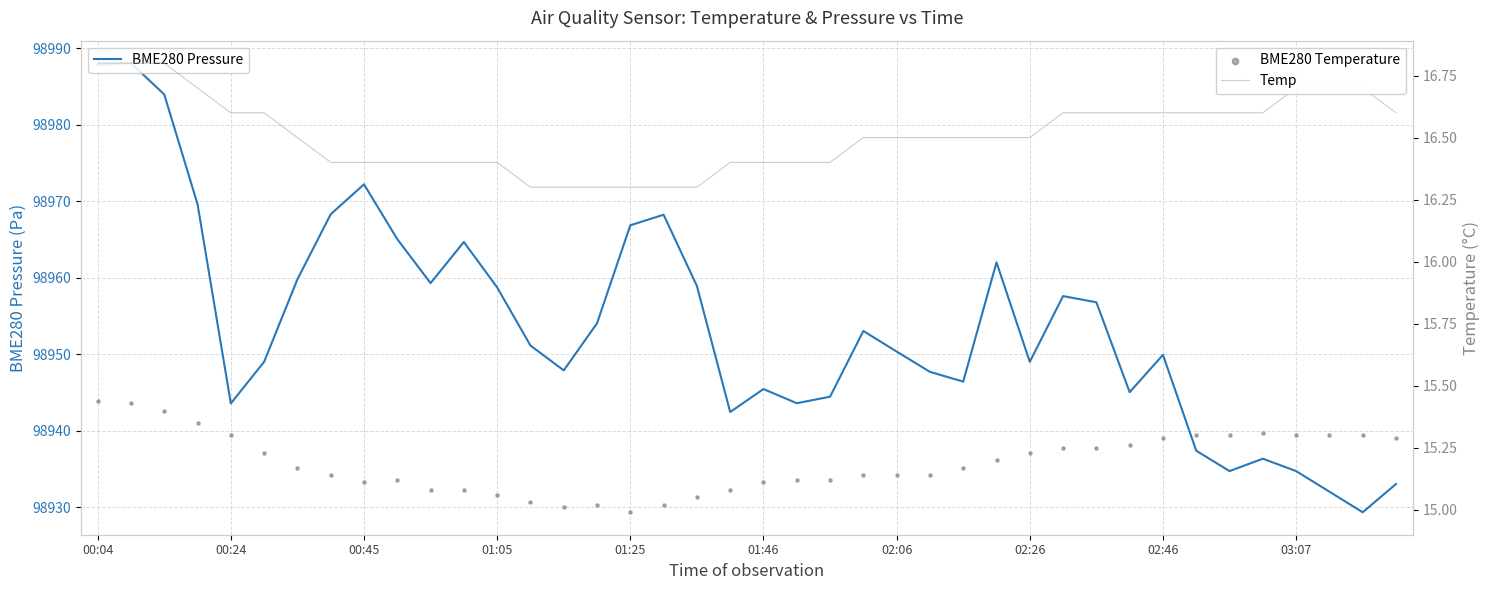

What are all the series names shown in the legend?

BME280 Pressure, Temp, BME280 Temperature